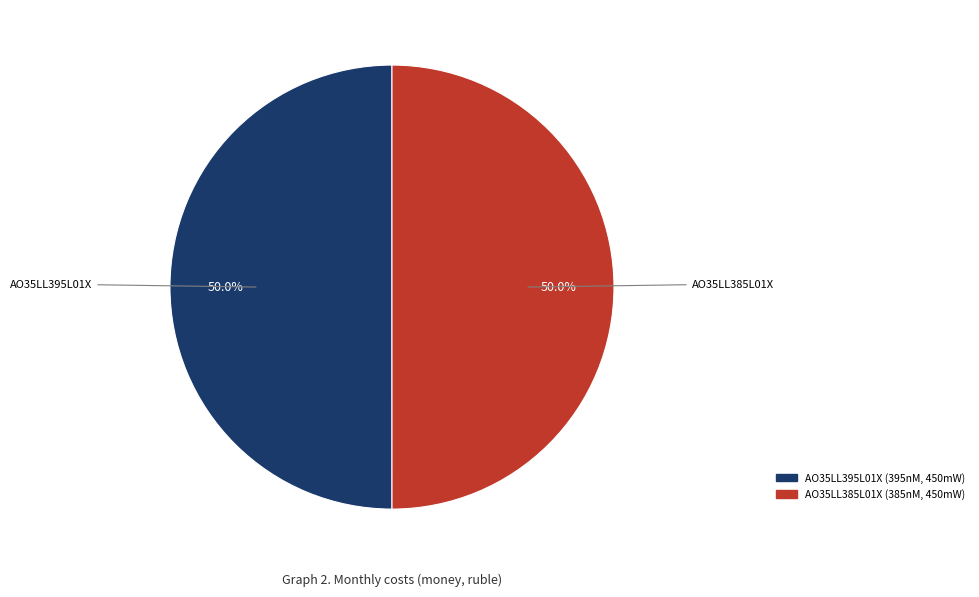

To the nearest percent, what portion does AO35LL395L01X represent?

50%